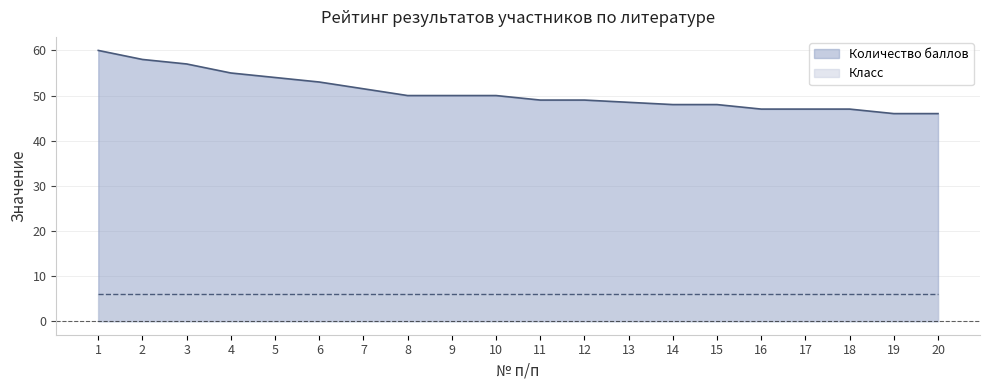

What is the approximate value at 7?

51.5